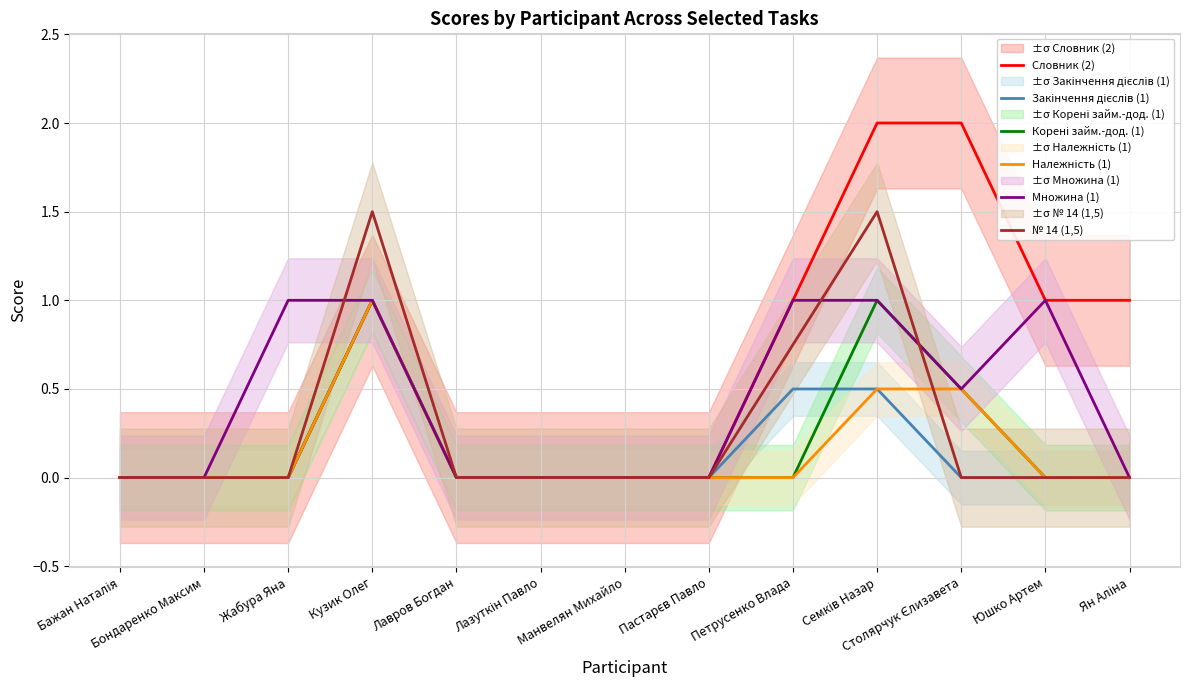

List the series in order of their peak value, highest first.

Словник (2), № 14 (1,5), Закінчення дієслів (1), Корені займ.-дод. (1), Належність (1), Множина (1)